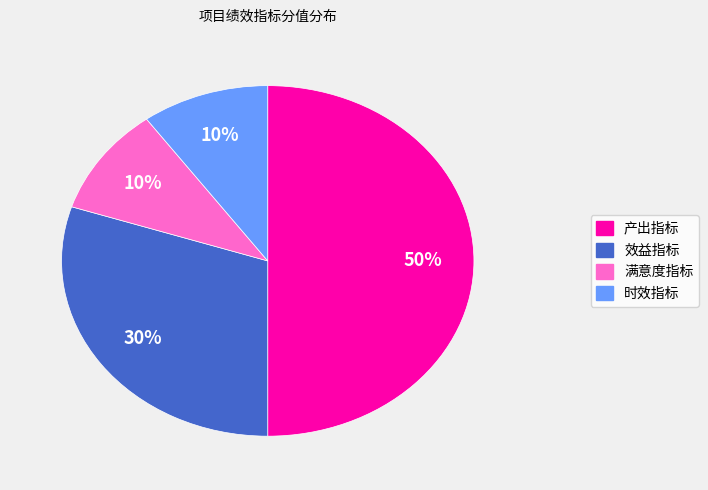

Is it true that 时效指标 is 10% of the pie?

True